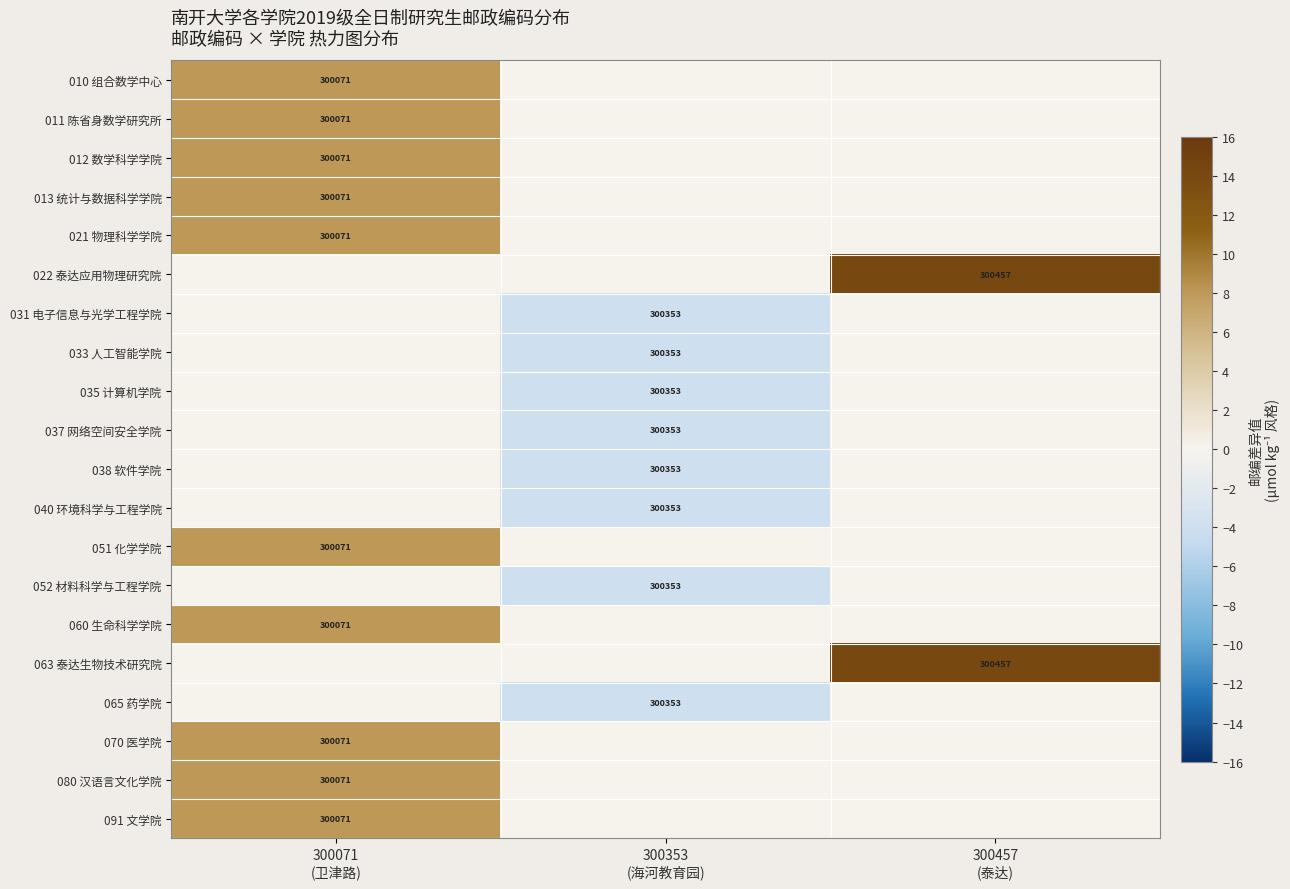

Rank the series by their maximum value, from highest to lowest.

022 泰达应用物理研究院, 063 泰达生物技术研究院, 010 组合数学中心, 011 陈省身数学研究所, 012 数学科学学院, 013 统计与数据科学学院, 021 物理科学学院, 051 化学学院, 060 生命科学学院, 070 医学院, 080 汉语言文化学院, 091 文学院, 031 电子信息与光学工程学院, 033 人工智能学院, 035 计算机学院, 037 网络空间安全学院, 038 软件学院, 040 环境科学与工程学院, 052 材料科学与工程学院, 065 药学院